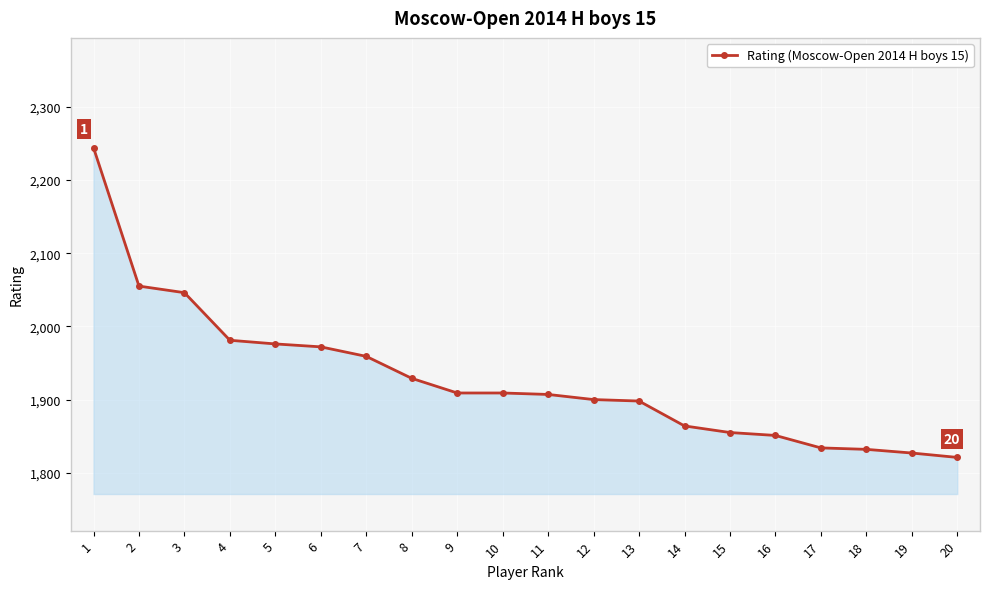

What is the value of the 2nd point from the left?

2055